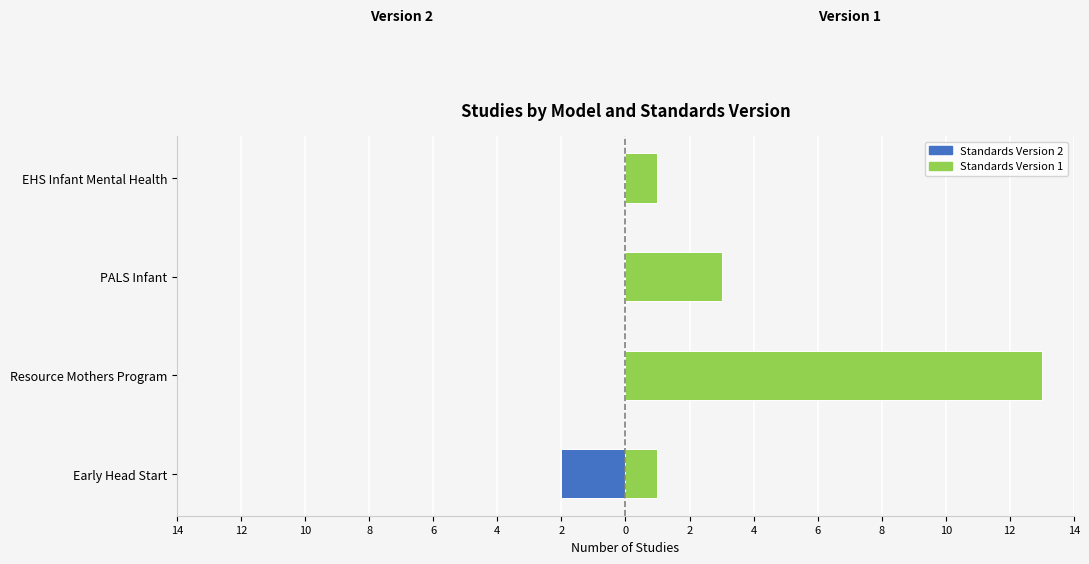

Between Resource Mothers Program and EHS Infant Mental Health, which is larger?

Resource Mothers Program